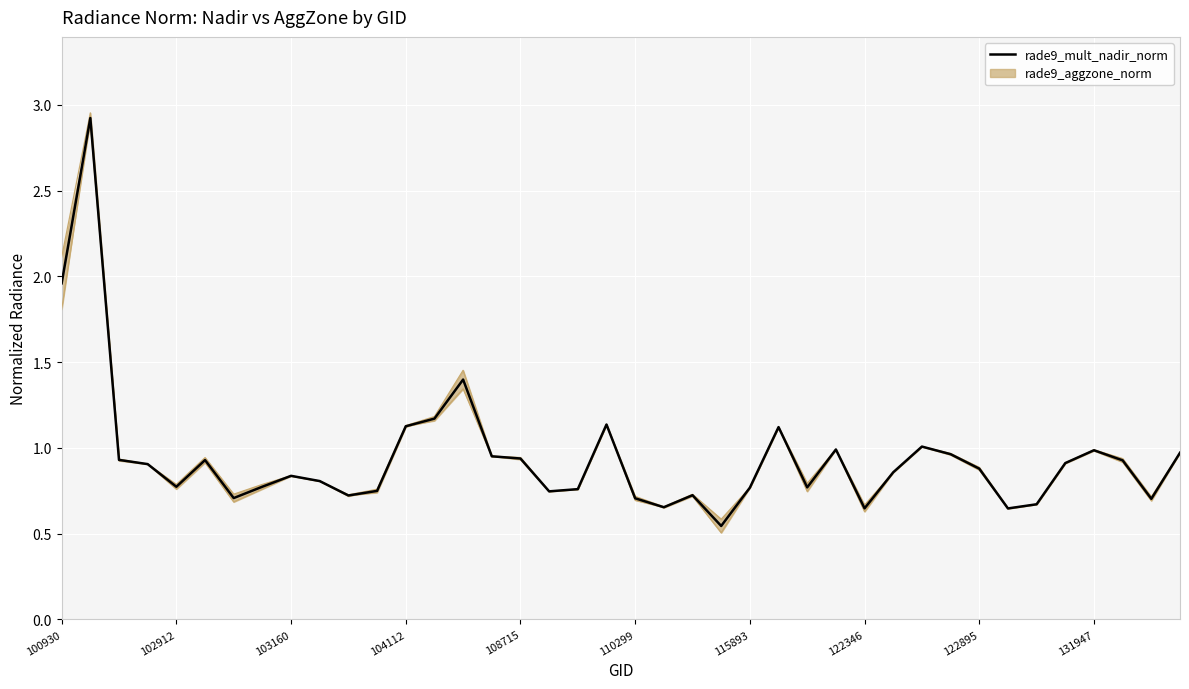

What is the label of the 40th point from the right?

100930